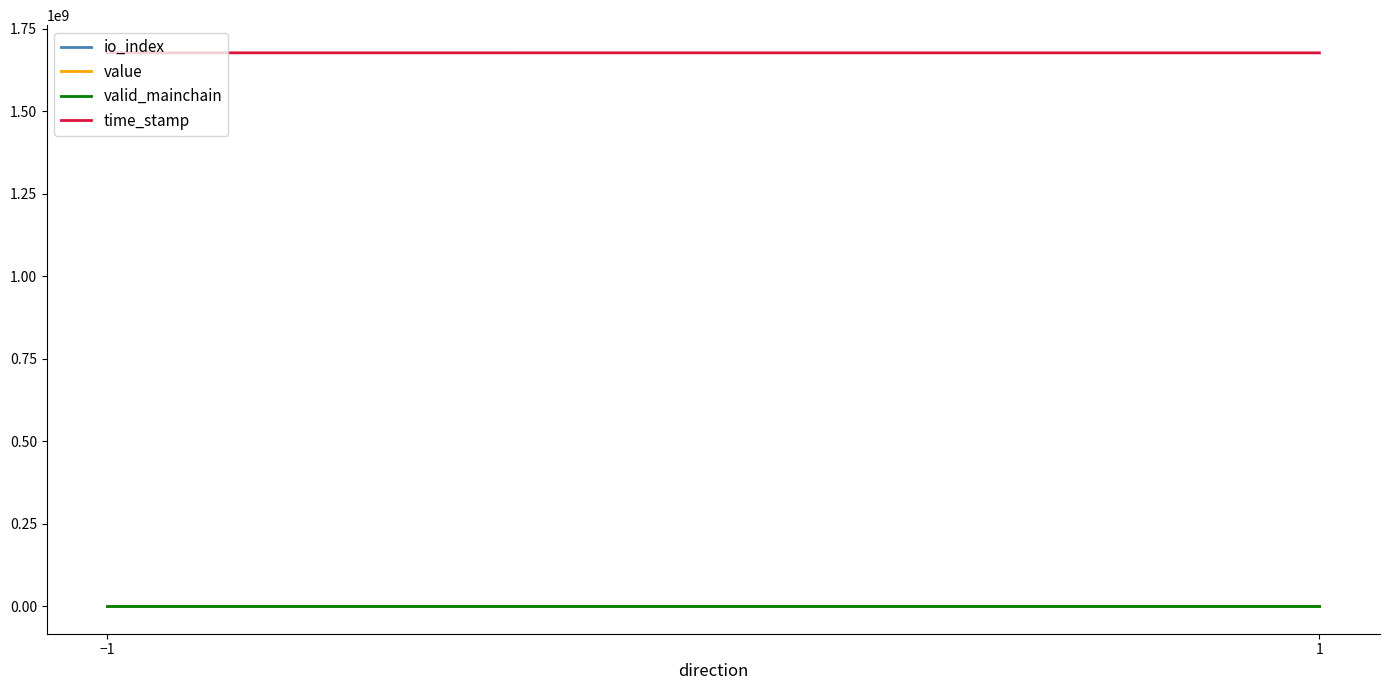

At which label is io_index closest to 8?

1